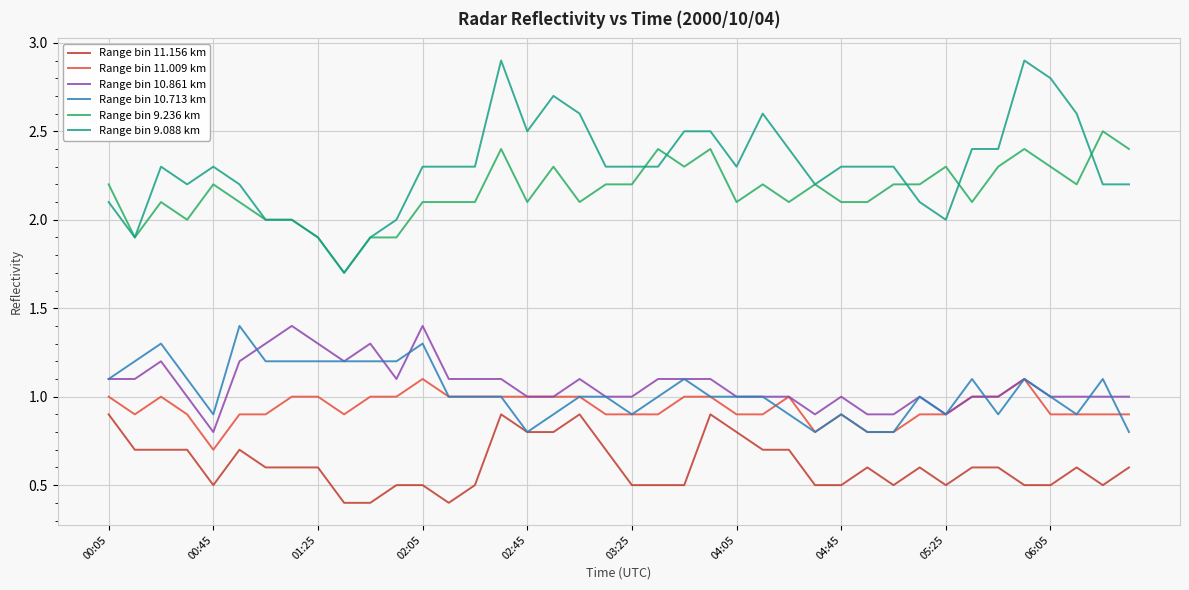

True or false: Range bin 10.713 km and Range bin 9.088 km intersect in this chart.

False